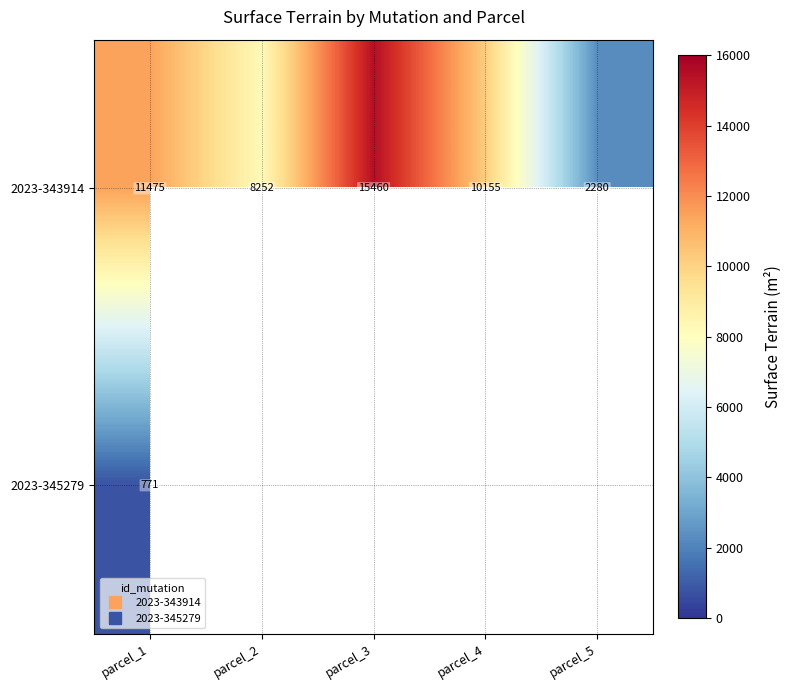

True or false: 2023-343914 has a value of 4664 at parcel_4.

False